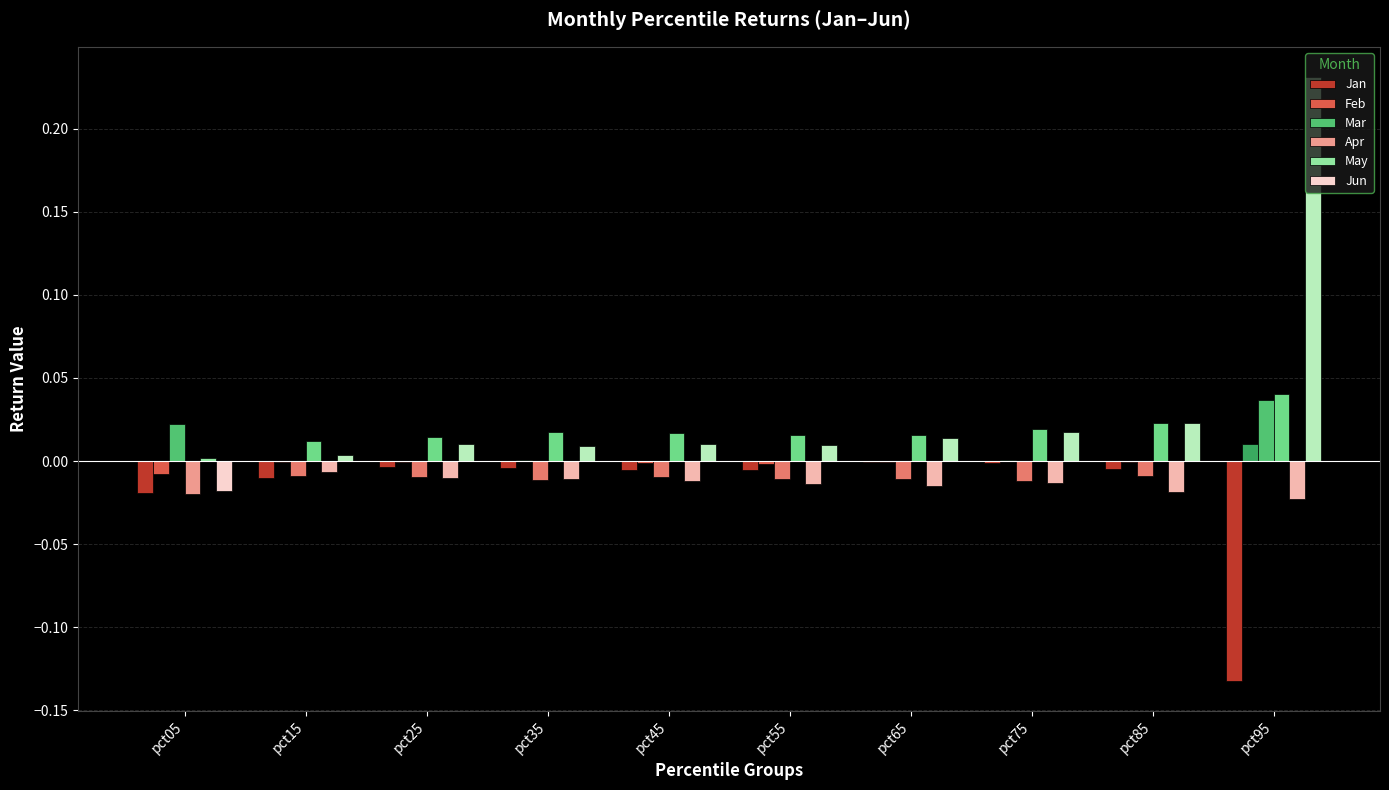

What is the sum of all Jun values?

0.3